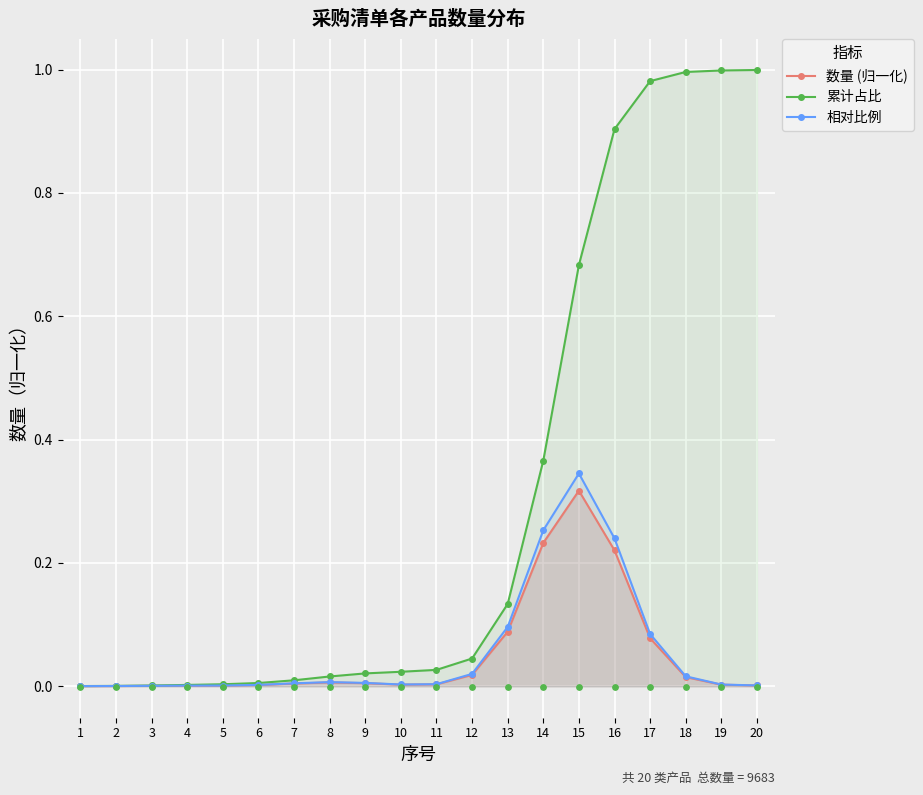

What are all the series names shown in the legend?

数量 (归一化), 累计占比, 相对比例